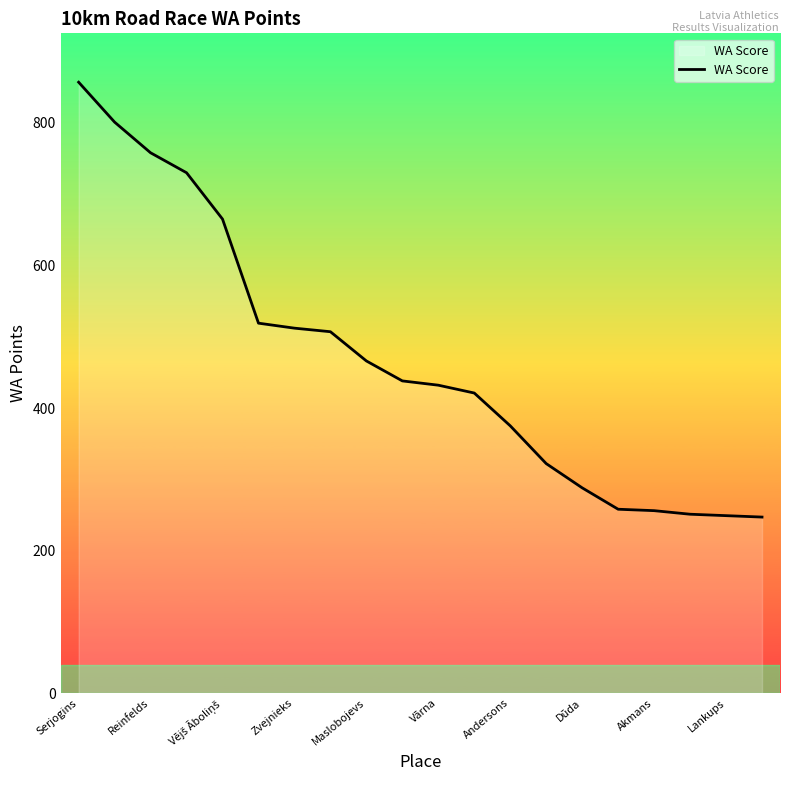

What is the maximum value shown in the chart?

857